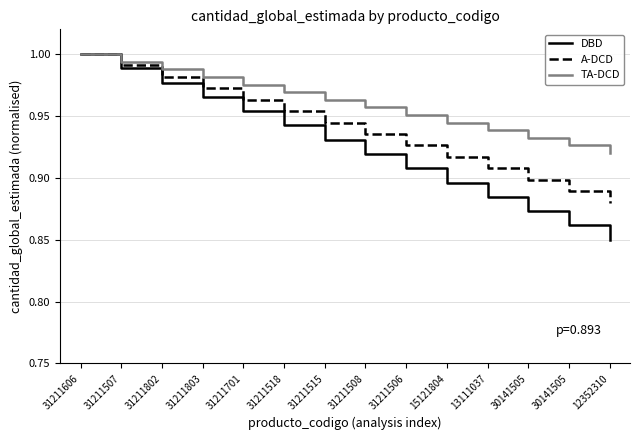

What are all the series names shown in the legend?

DBD, A-DCD, TA-DCD